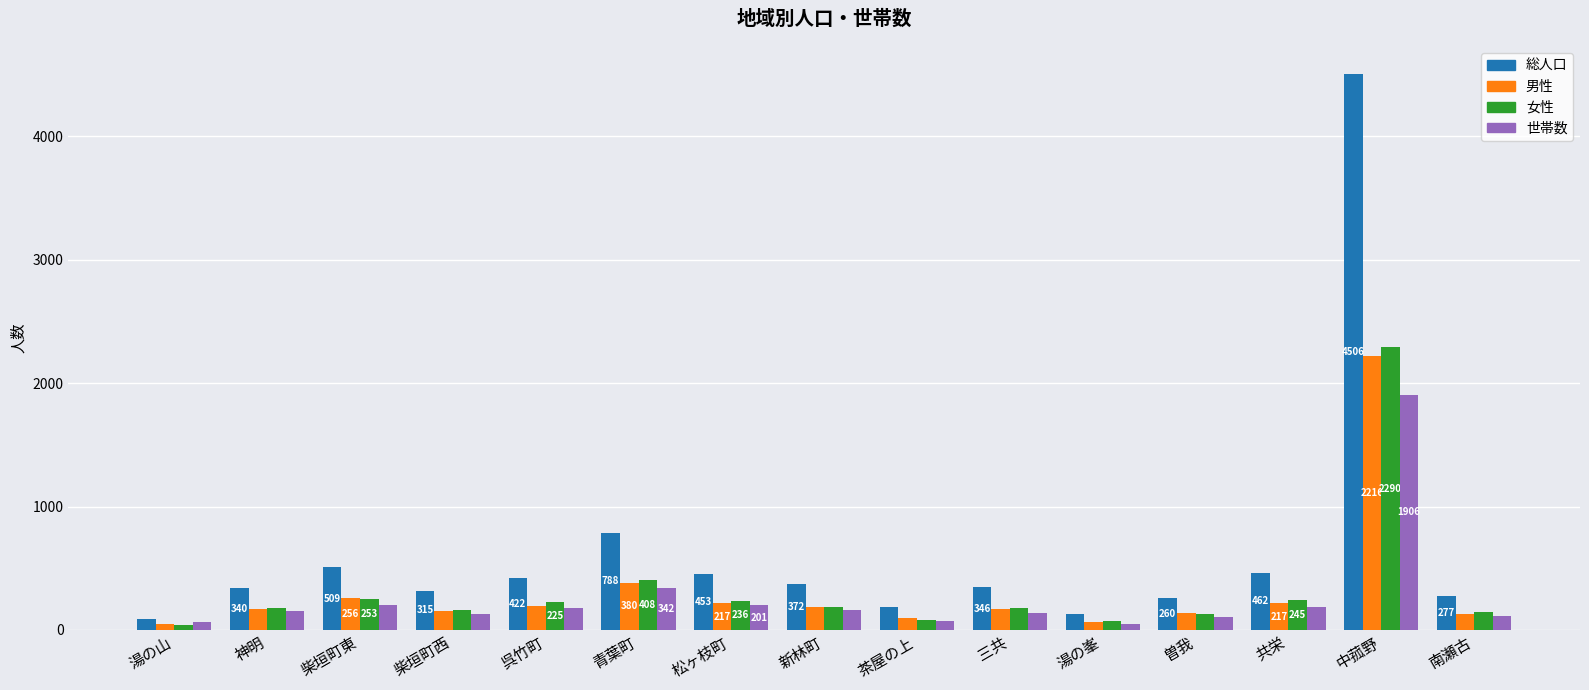

What is the difference between the maximum and minimum values in the 女性 series?

2250